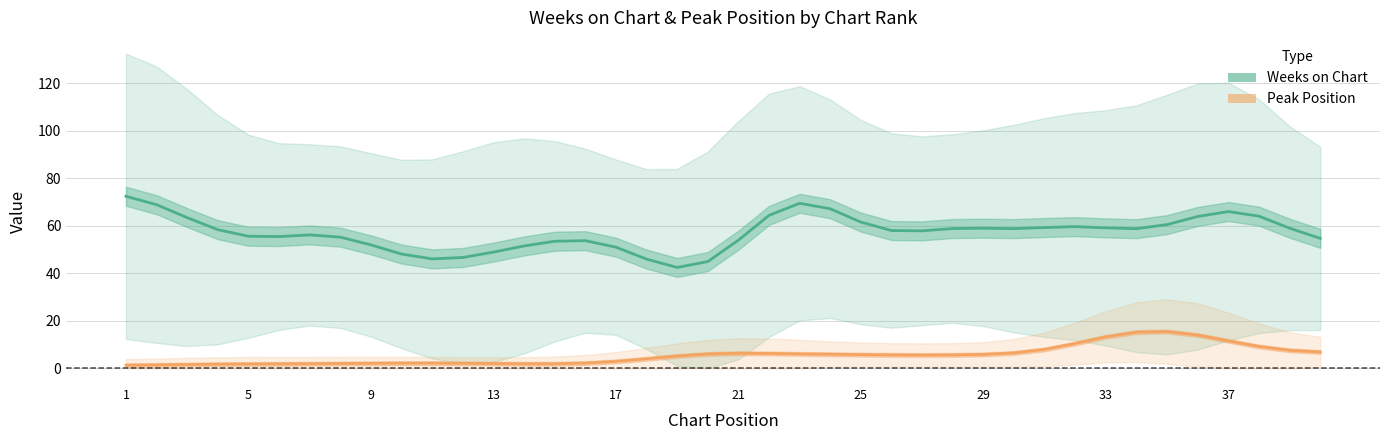

Reading right to left, transcribe all the data shown in this chart.

Weeks on Chart: 54.7	59.0	64.0	66.0	63.9	60.5	58.8	59.1	59.6	59.3	58.8	59.0	58.8	57.9	58.0	61.5	67.1	69.5	64.4	53.9	44.9	42.5	46.0	51.0	53.7	53.5	51.5	48.9	46.6	46.1	48.1	52.0	55.2	56.2	55.5	55.6	58.3	63.4	68.9	72.4
Peak Position: 6.9	7.6	9.2	11.5	14.0	15.5	15.2	13.3	10.4	8.0	6.5	5.8	5.6	5.6	5.6	5.8	5.9	6.1	6.2	6.3	6.0	5.2	4.0	2.9	2.2	1.9	1.9	2.0	2.1	2.2	2.1	2.1	2.0	1.9	1.8	1.8	1.7	1.6	1.4	1.3